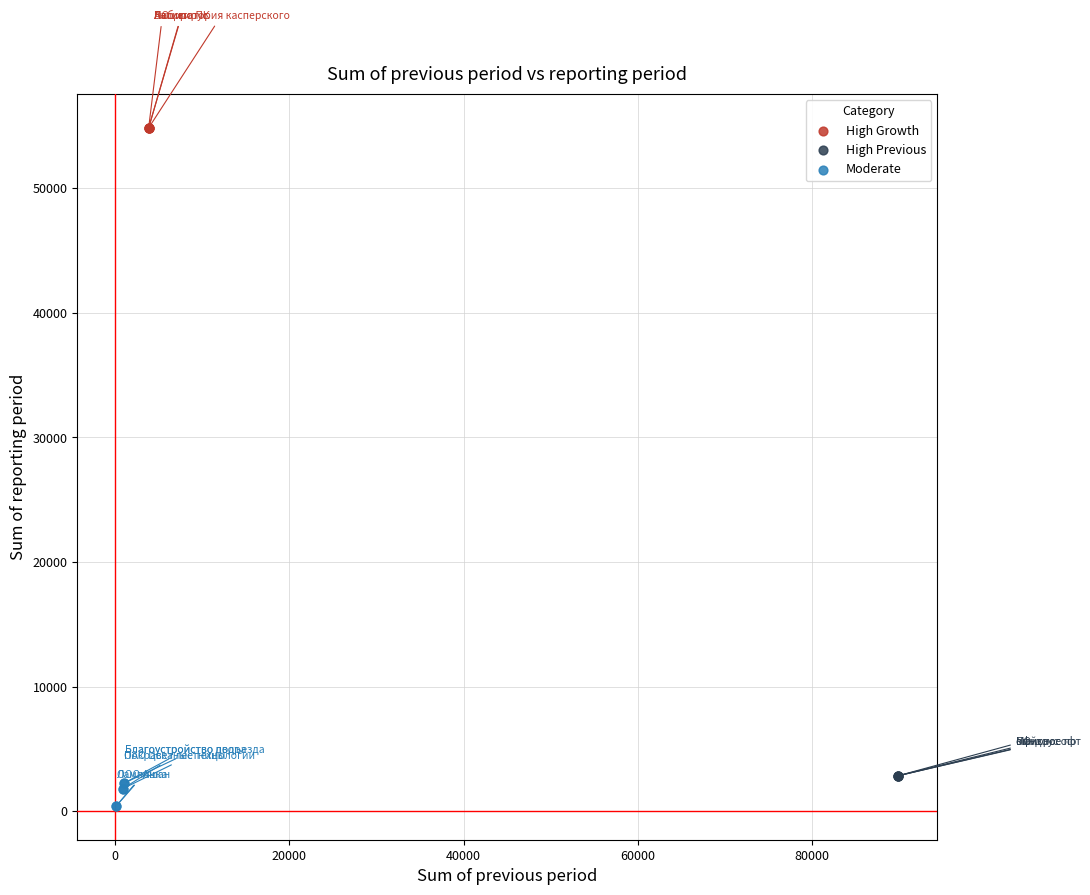

Which series reaches the maximum Y coordinate?

High Growth